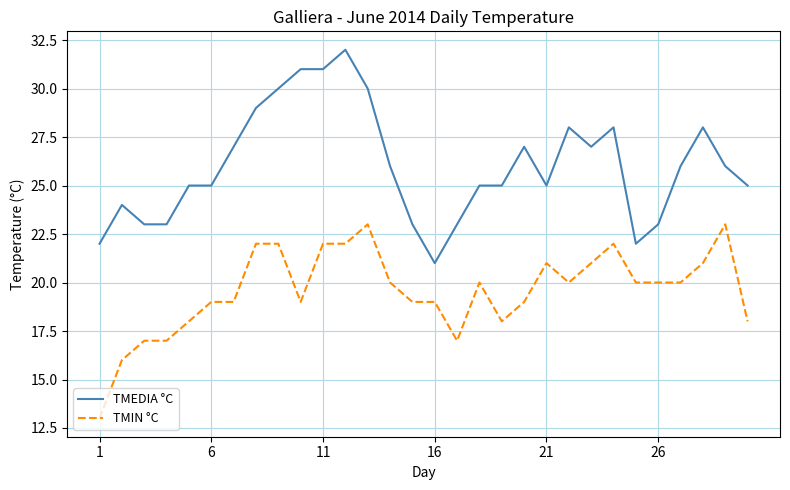

Which series has the largest range (max minus min)?

TMEDIA °C